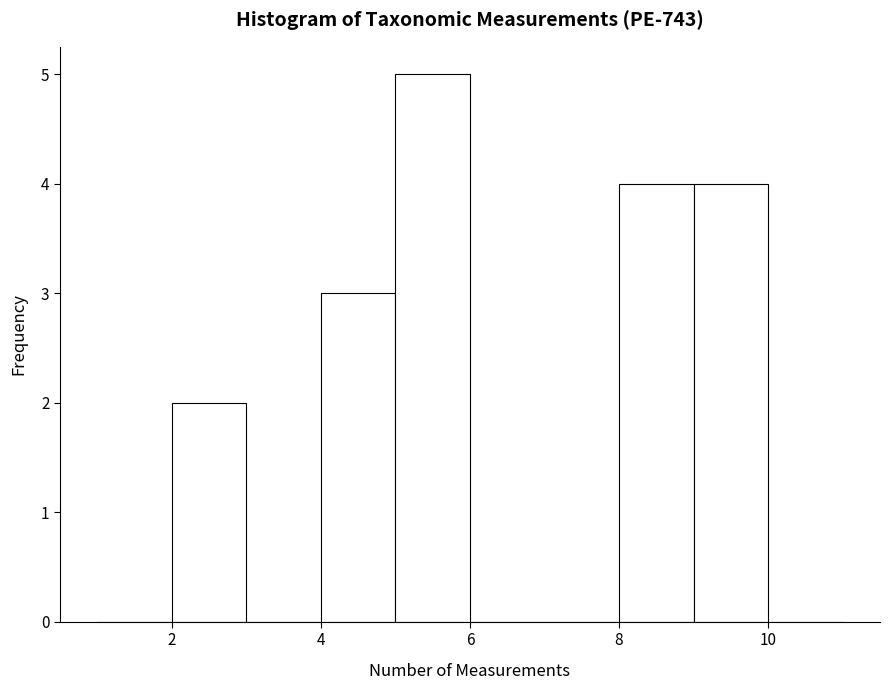

Reading left to right, list every bar in this chart as the range it spans on the x-axis followed by its height. The values are not printed on the chart, so give them approximately, as read against the axis.

1 to 2: 0
2 to 3: 2
3 to 4: 0
4 to 5: 3
5 to 6: 5
6 to 7: 0
7 to 8: 0
8 to 9: 4
9 to 10: 4
10 to 11: 0